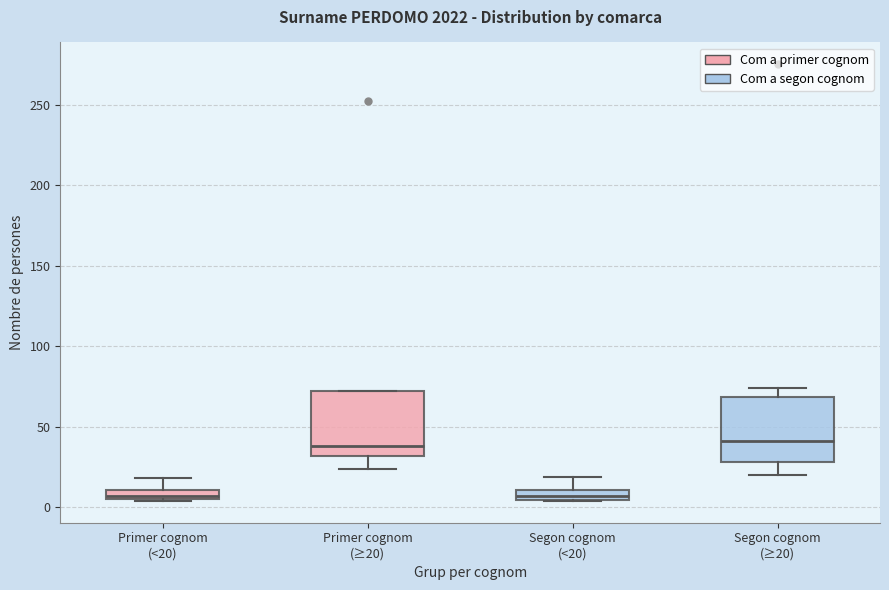

Where is the upper edge of the box for Segon cognom (<20) on the y-axis? The values are not printed on the chart, so give them approximately, as read against the axis.

10